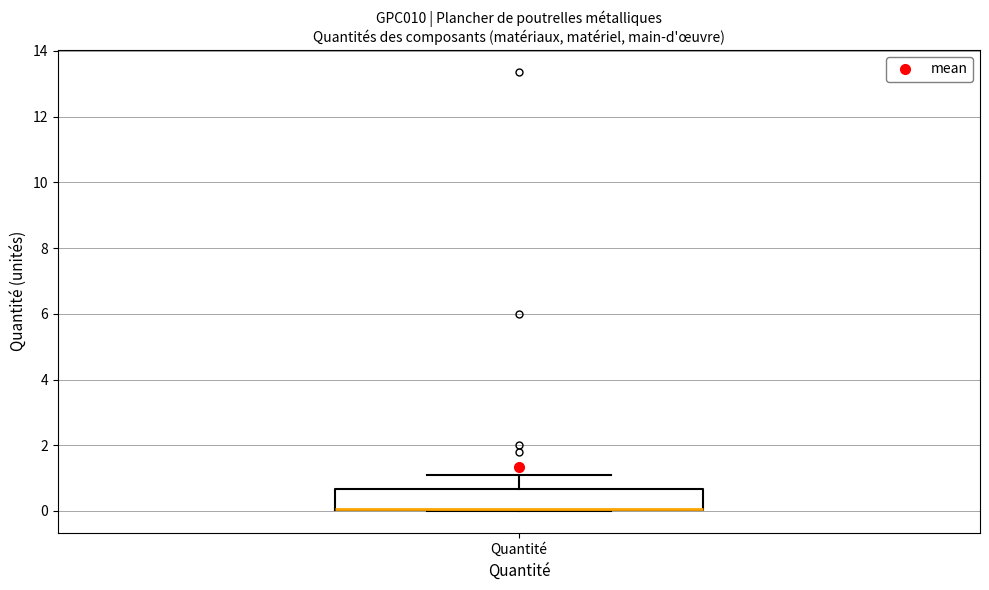

Transcribe this box plot: give where the median line is, the range the box spans, and where the two whiskers end, as read against the y-axis. The values are not printed on the chart, so give them approximately, as read against the axis.

median 0.0 (drawn on the box's lower edge), box 0.0 to 0.6, whiskers 0.0 to 1.2